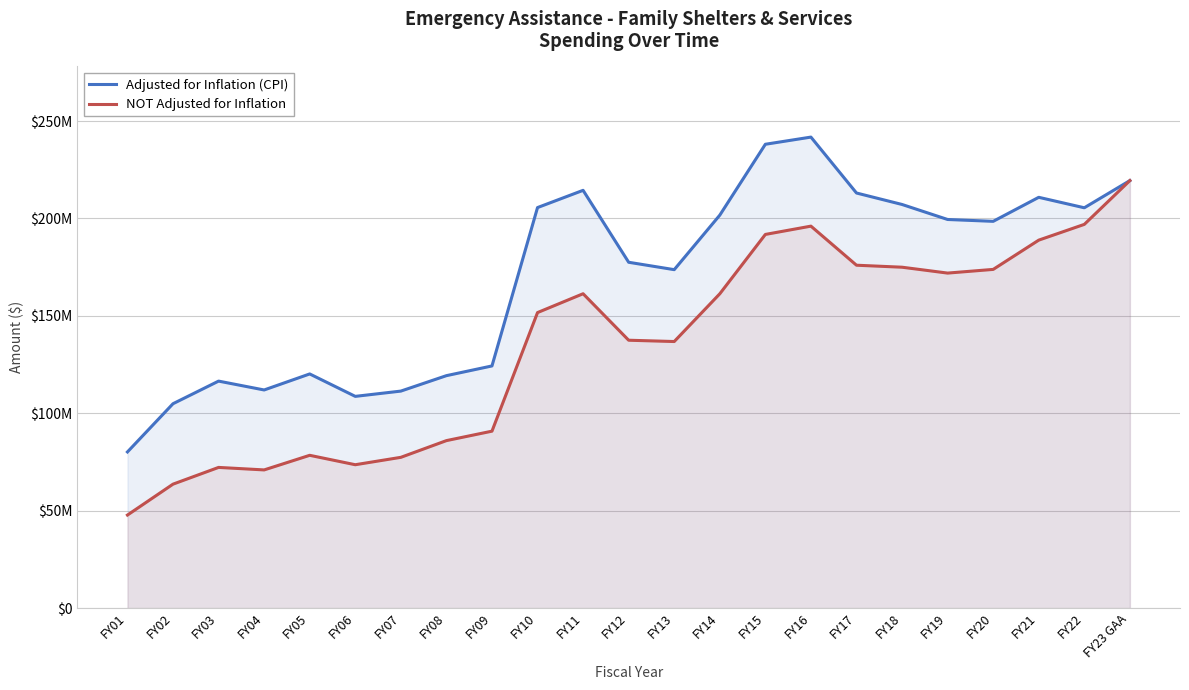

What is the average value of the NOT Adjusted for Inflation series?

134756943